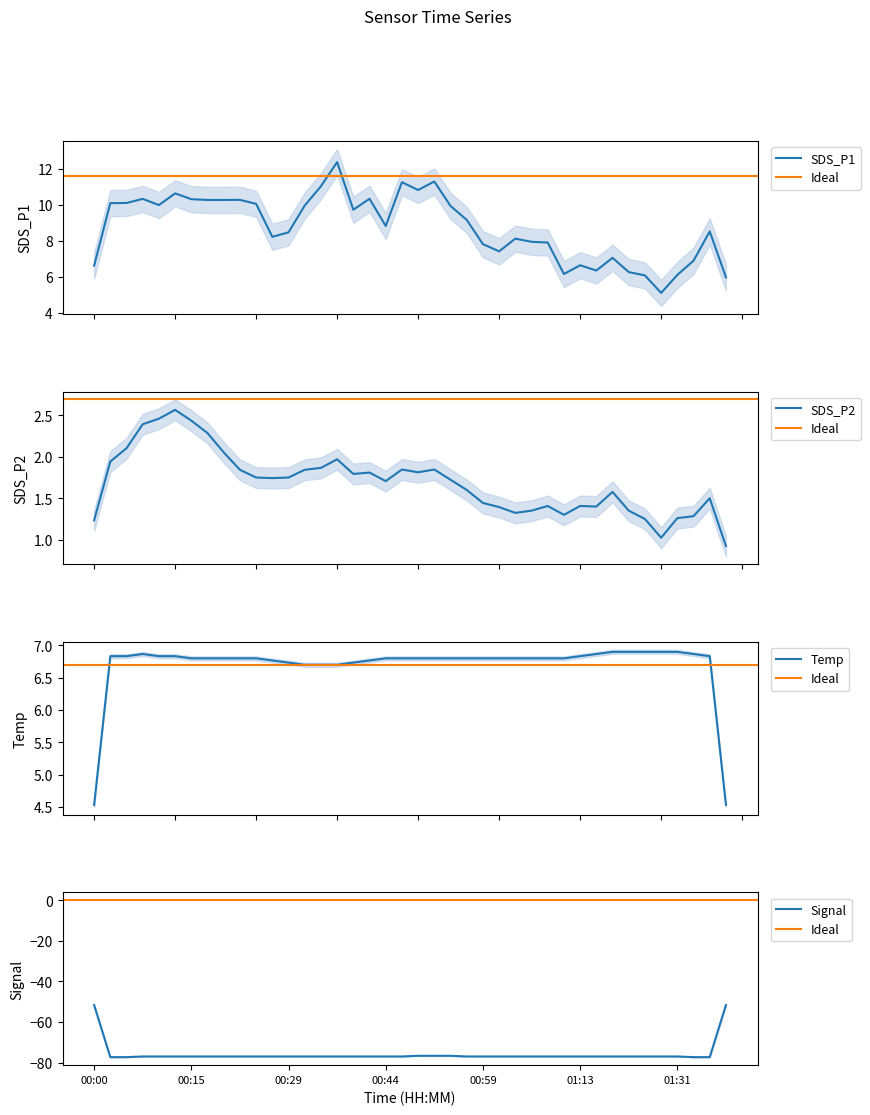

How many distinct data groups are displayed?

4